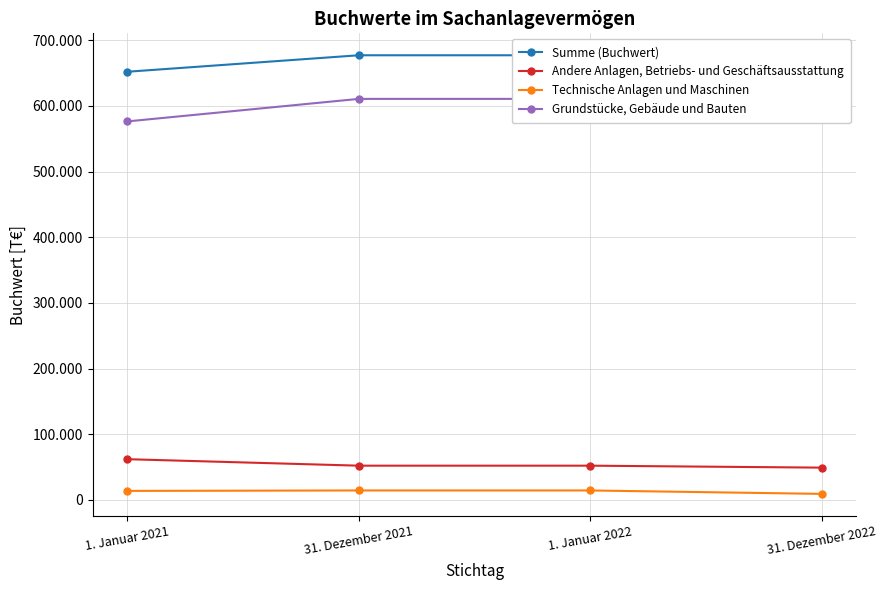

At which label does Summe (Buchwert) reach its peak?

31. Dezember 2021